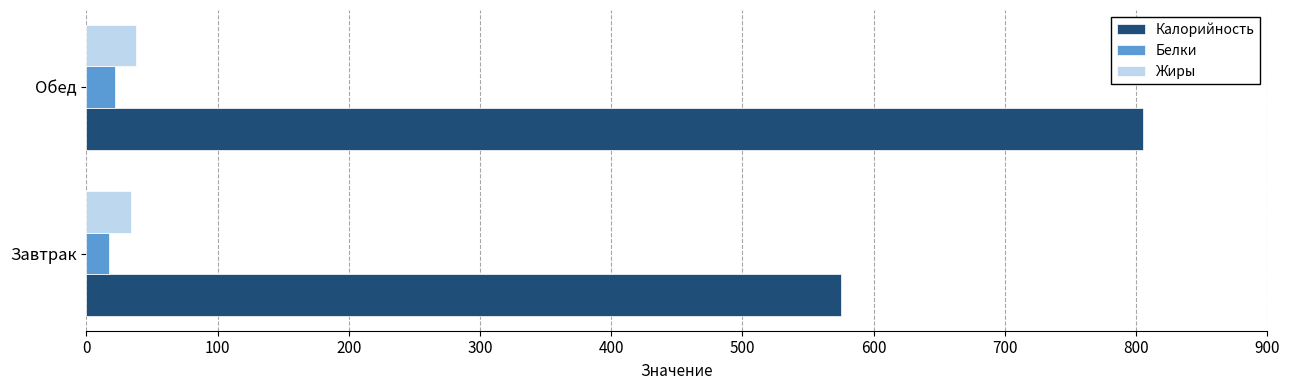

What is the average value of the Калорийность series?

690